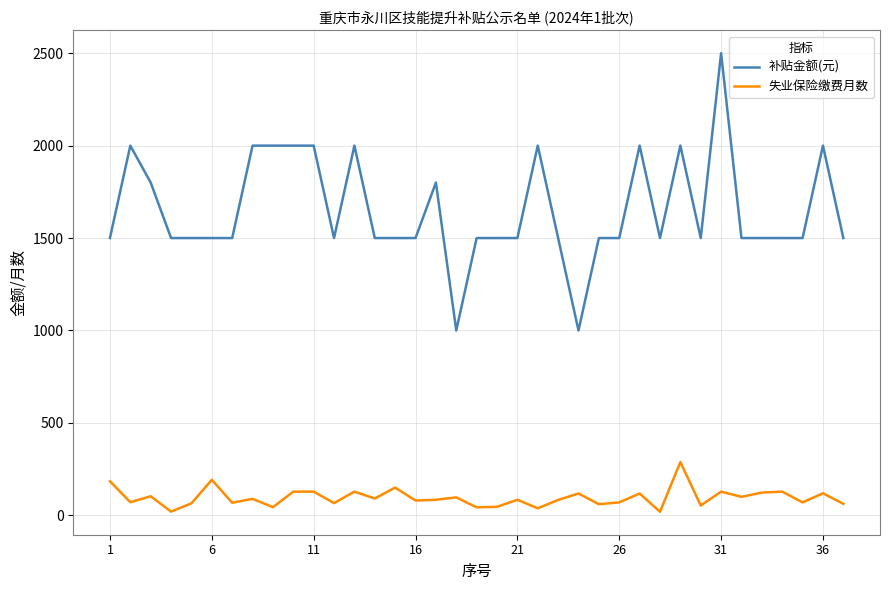

Does the chart have visible grid lines?

Yes